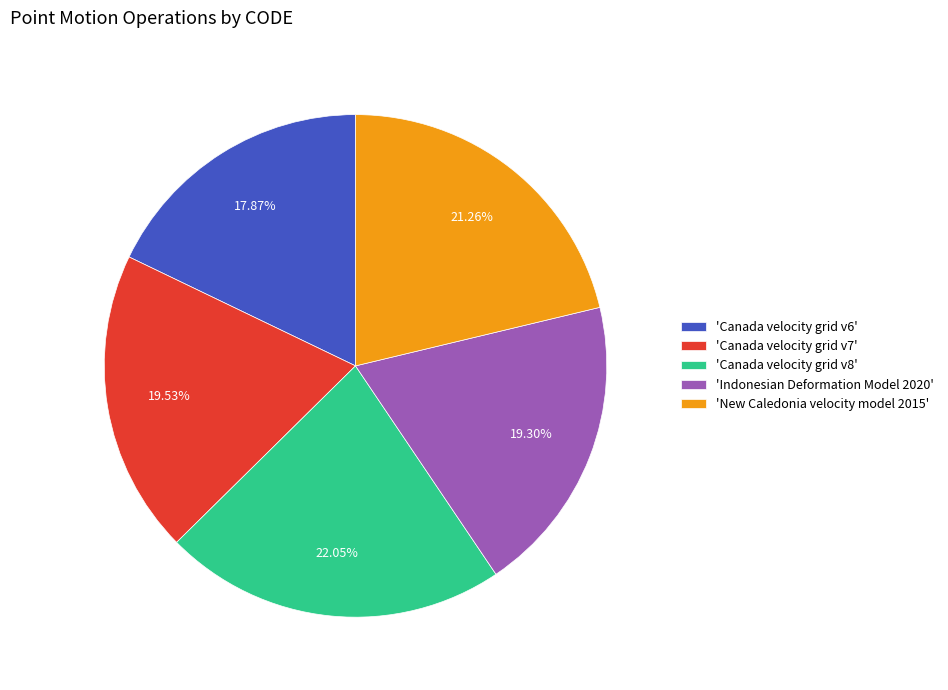

Does any single category account for the majority?

No